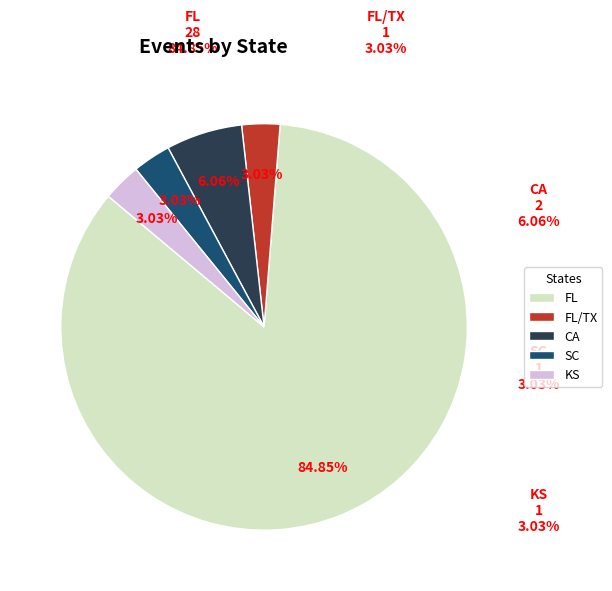

Which category accounts for the majority?

FL